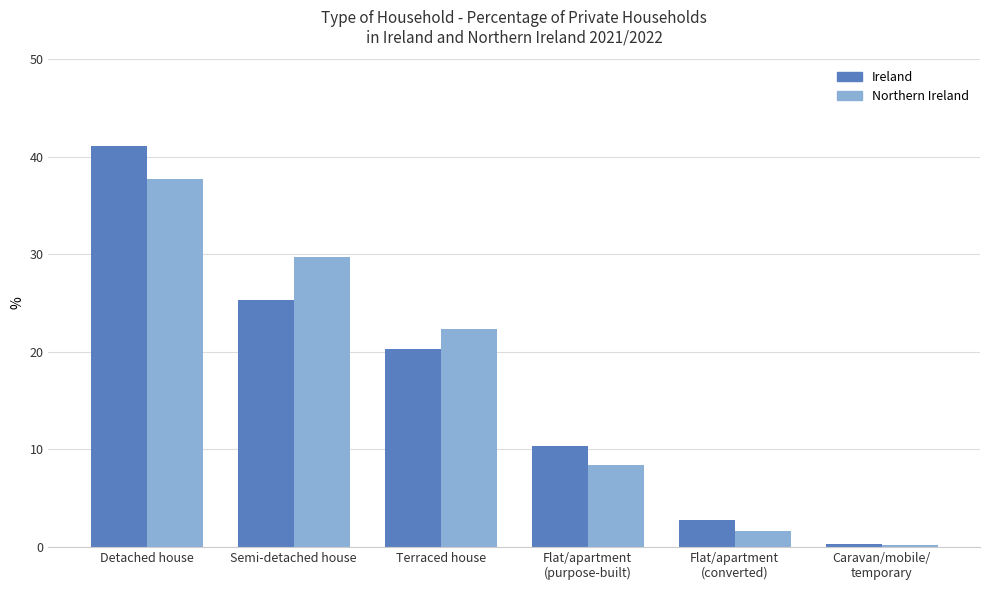

True or false: Northern Ireland has a value of 29.7 at Semi-detached house.

True